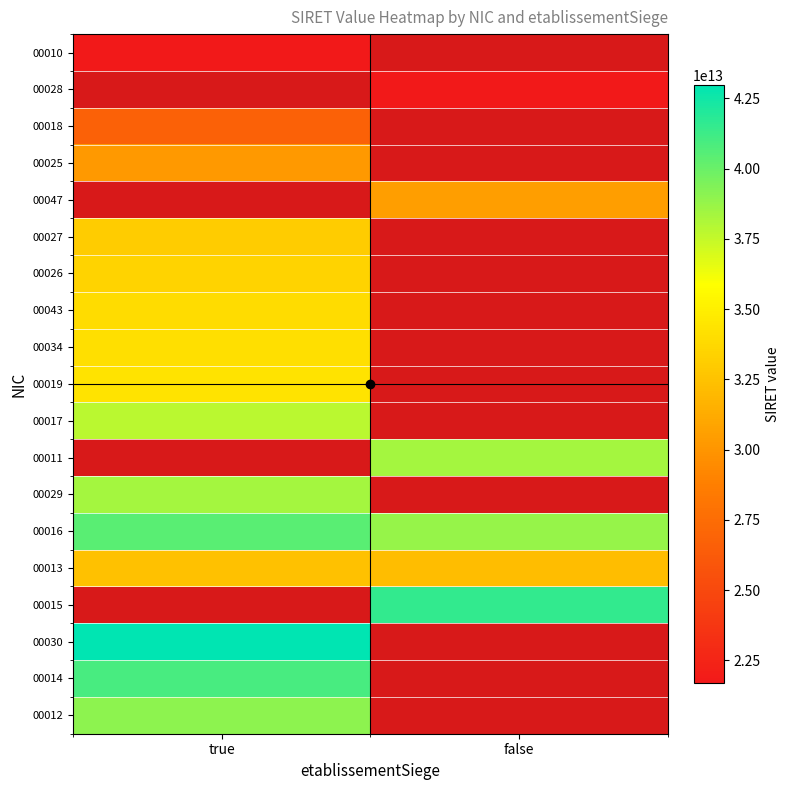

Where is 00029 nearest to the value 38379075500029?

true